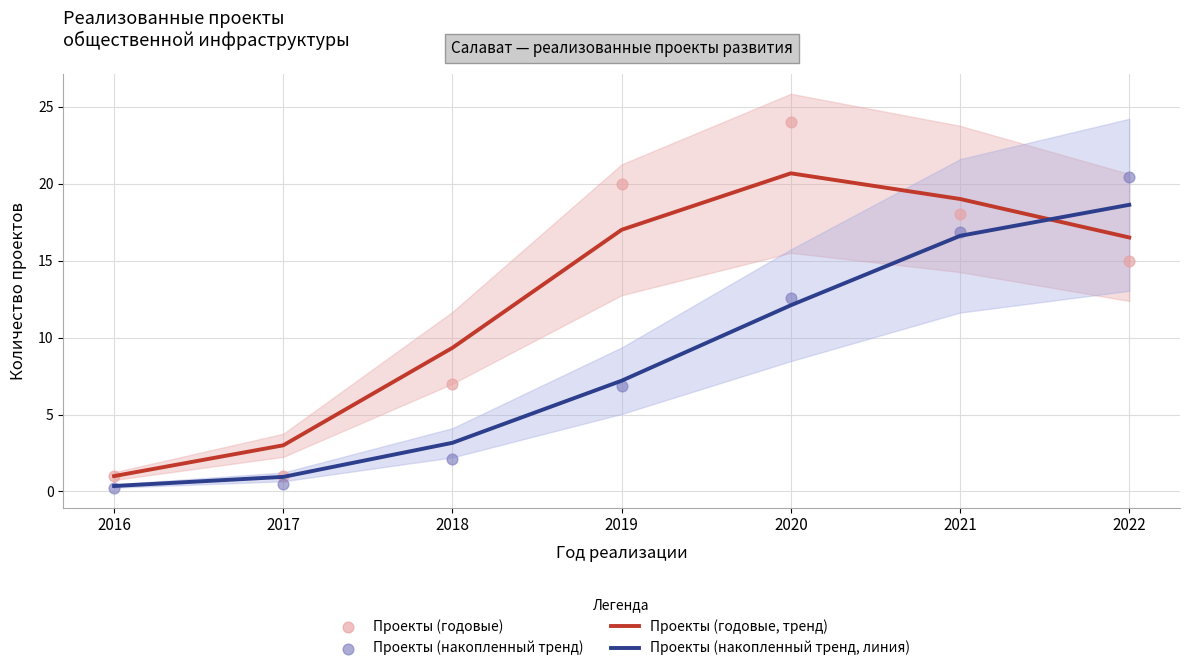

What is the total value across all series at 2018?

21.6